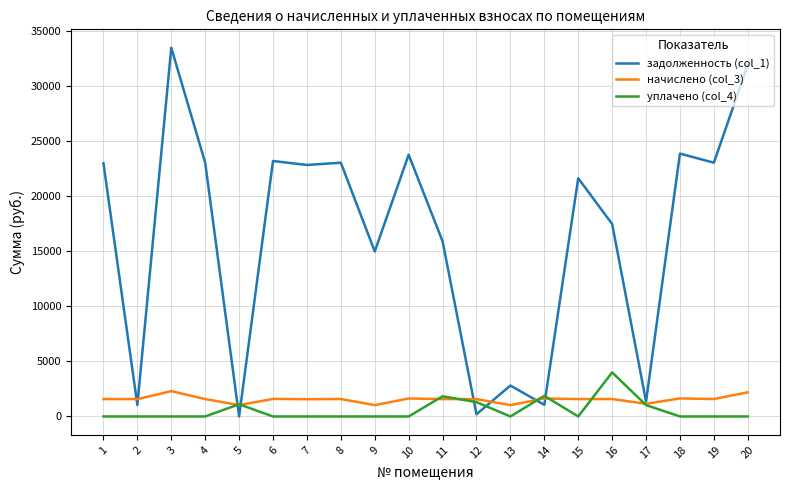

Rank the series at 6 from lowest to highest value.

уплачено (col_4), начислено (col_3), задолженность (col_1)